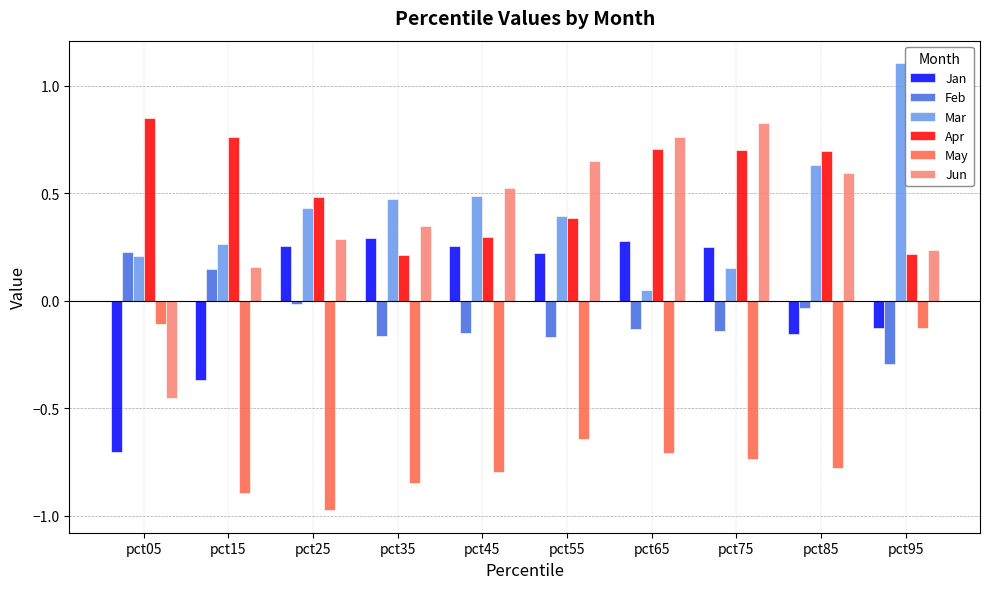

What is the maximum value shown in the chart?

1.1